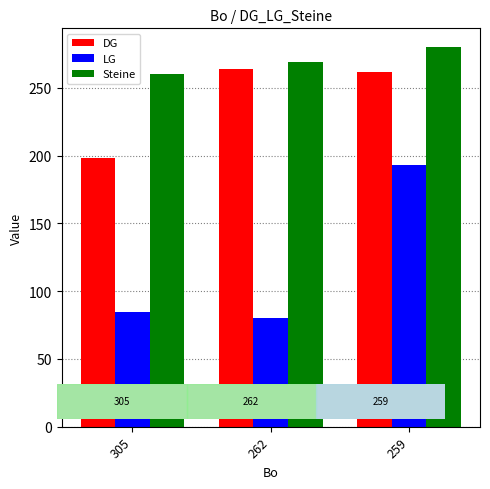

What are all the series names shown in the legend?

DG, LG, Steine